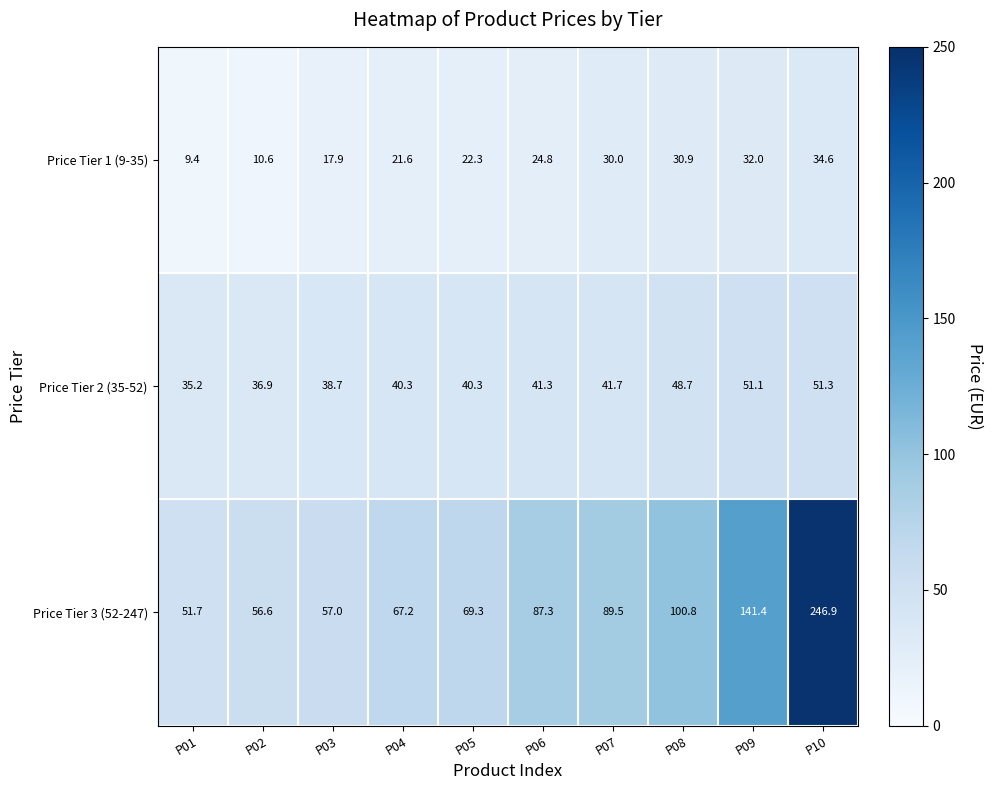

At which category does the chart reach its minimum across all series?

P01